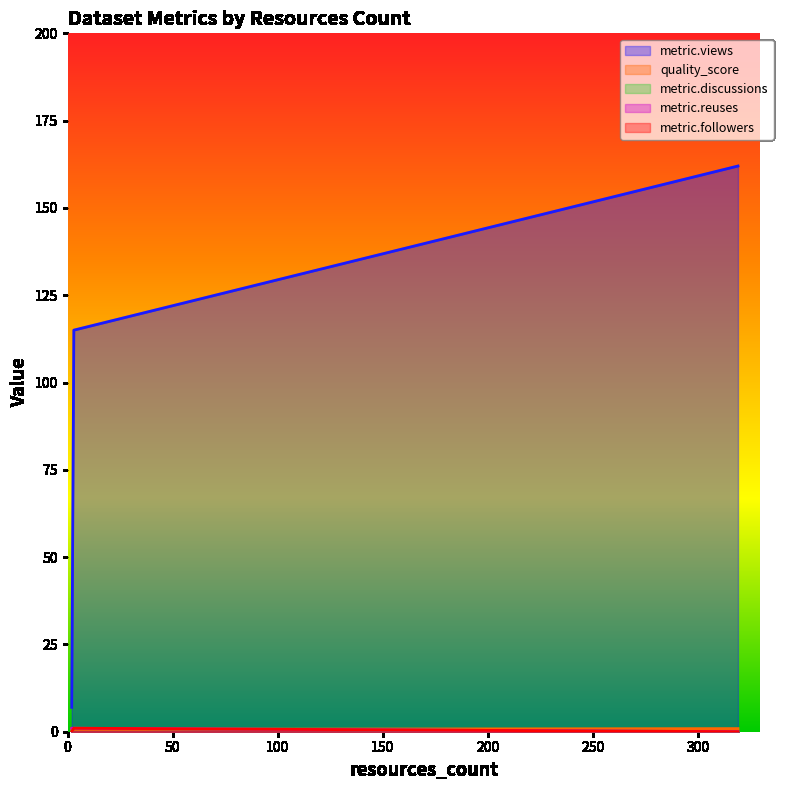

The metric.followers series shows 1.7 at 3. True or false?

False